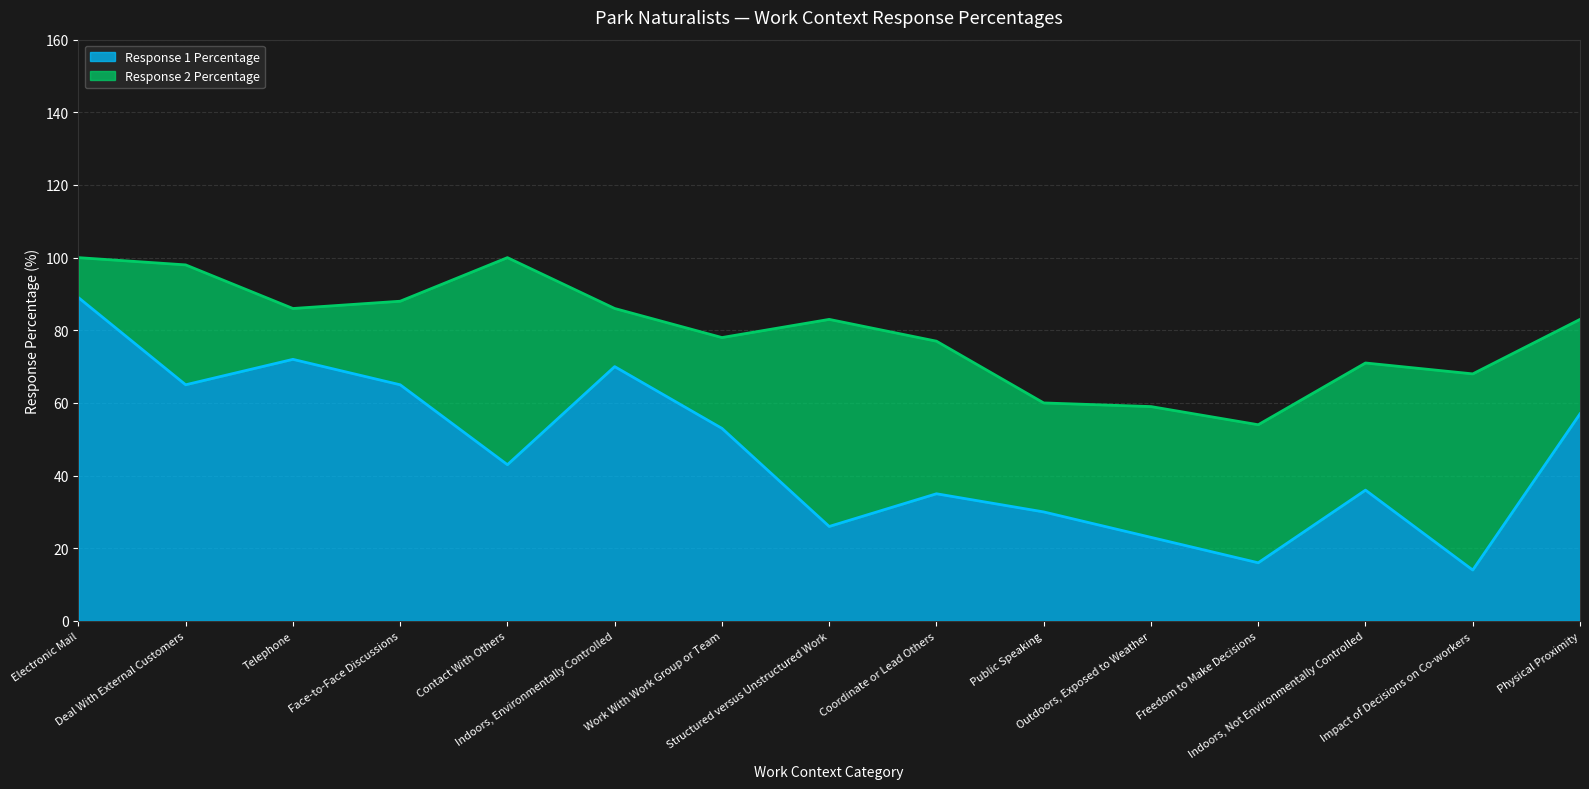

What is the minimum value shown in the chart?

14